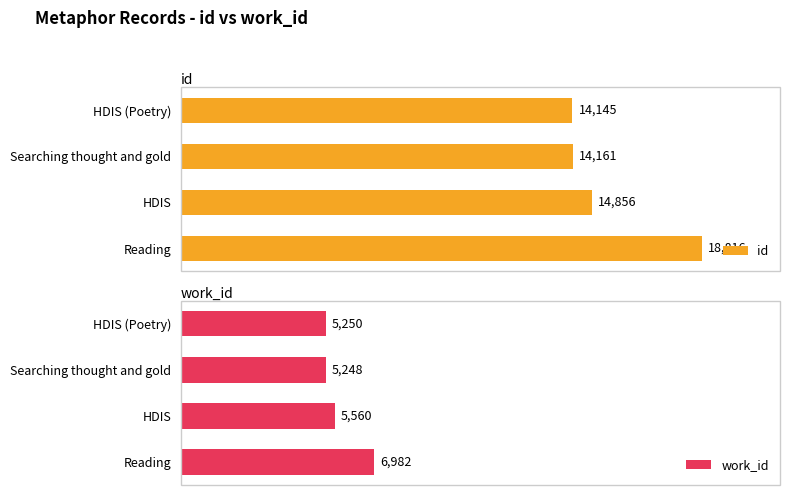

At which label does id reach its peak?

Reading